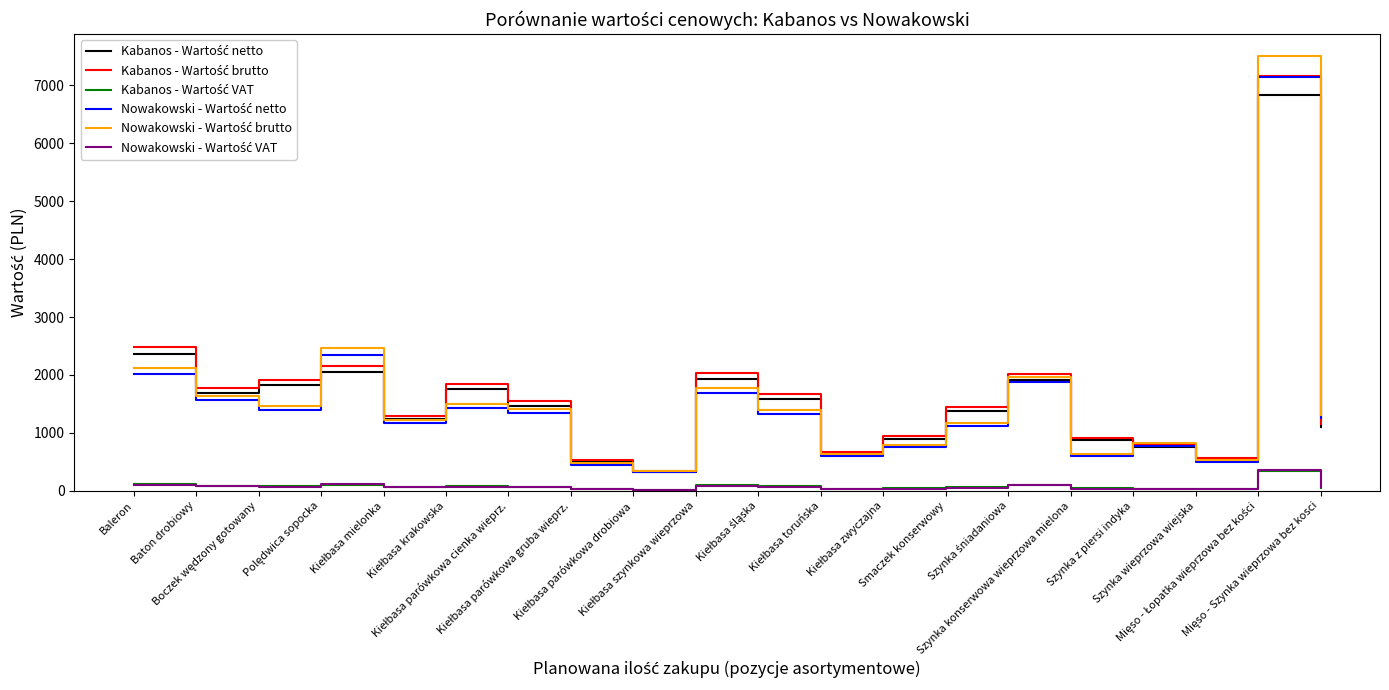

What is the difference between the Kabanos - Wartość VAT values at Kiełbasa krakowska and Boczek wędzony gotowany?

3.2